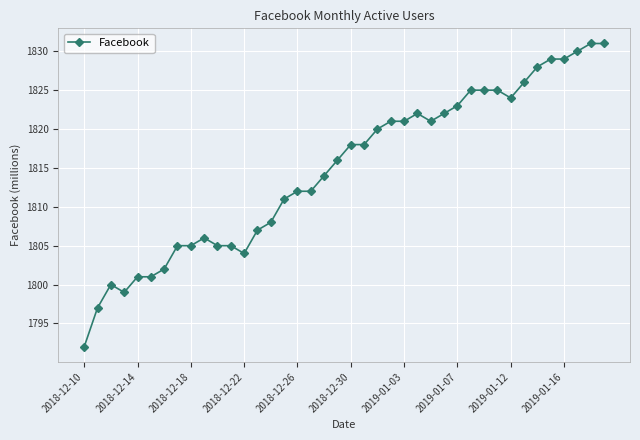

What is the average value?

1815